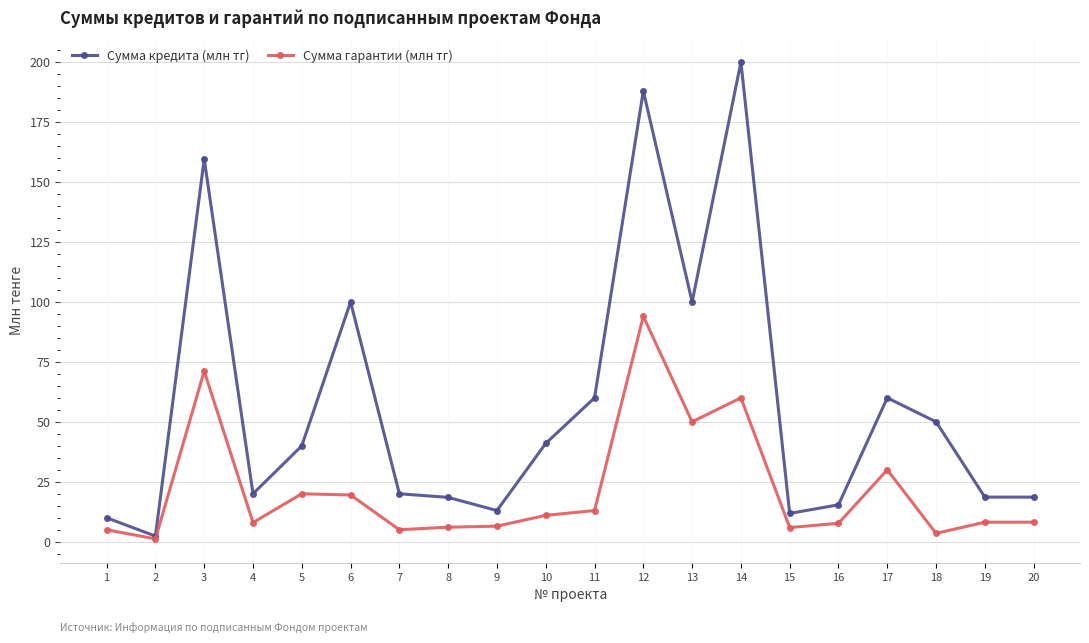

How many lines are shown in the chart?

2